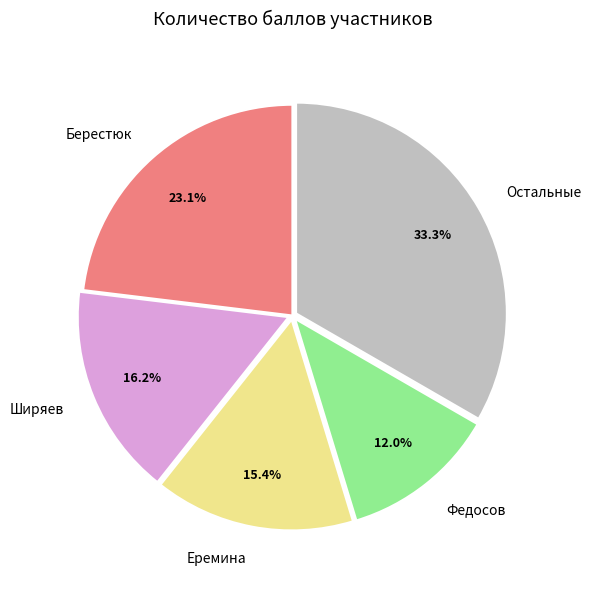

To the nearest percent, what portion does Ширяев represent?

16%